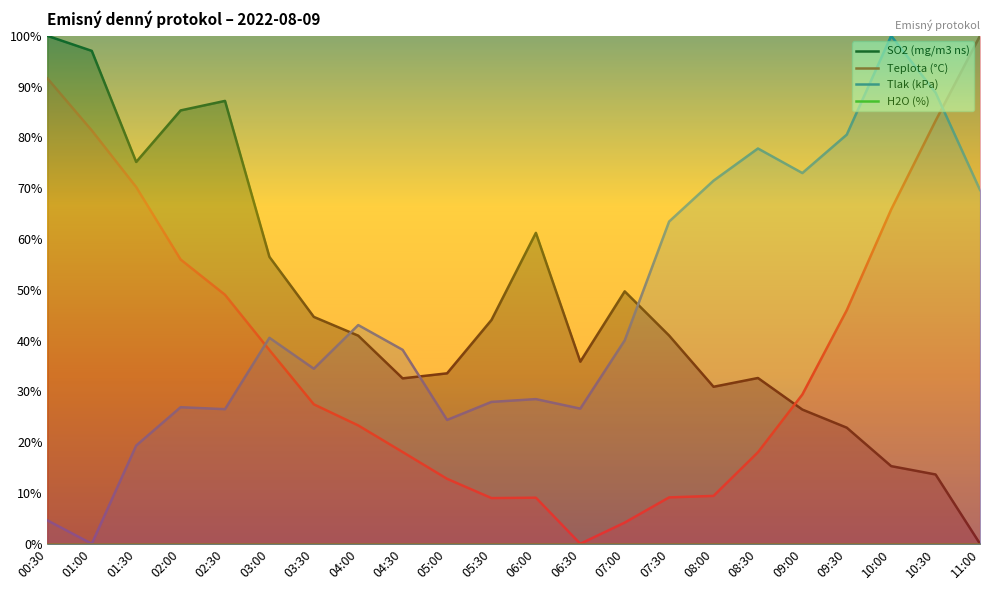

What are all the series names shown in the legend?

SO2 (mg/m3 ns), Teplota (°C), Tlak (kPa), H2O (%)